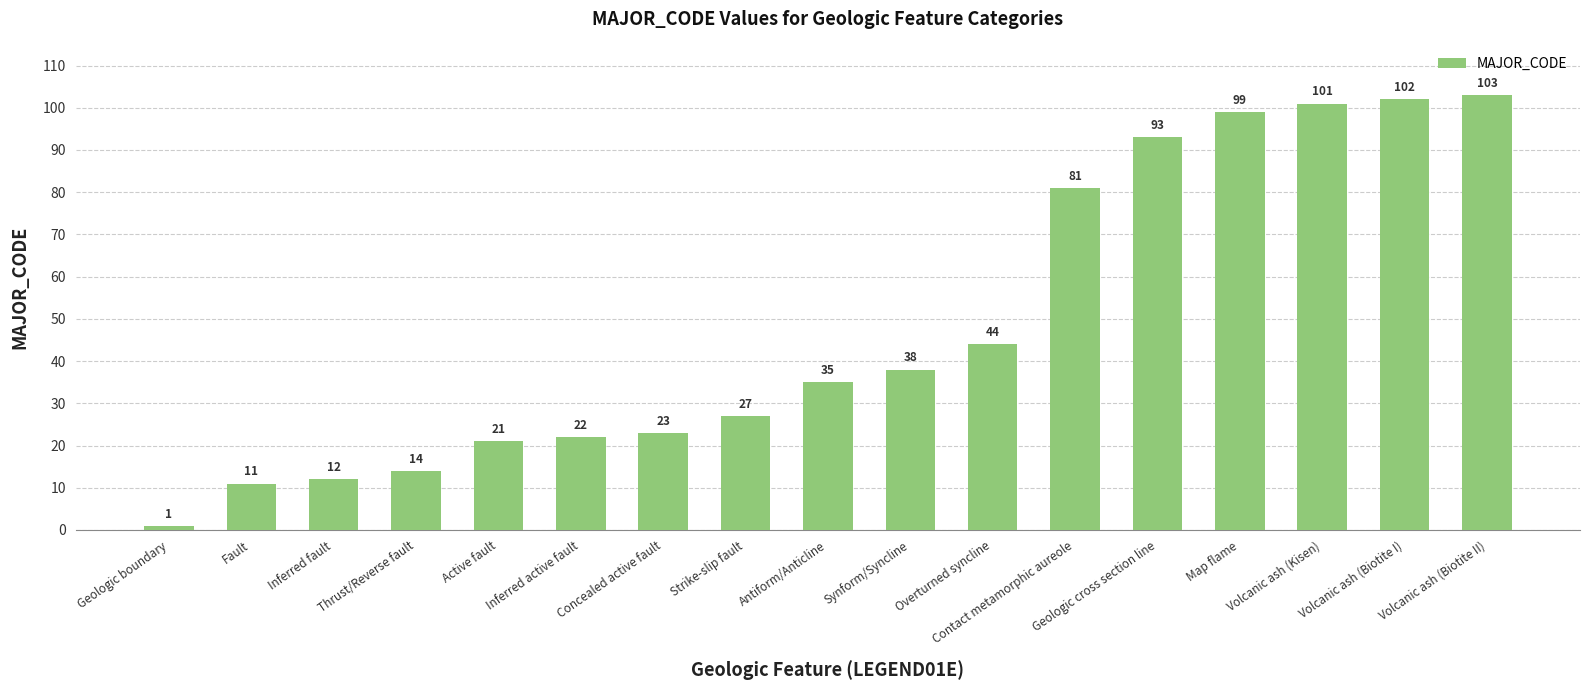

Does the chart contain any negative values?

No